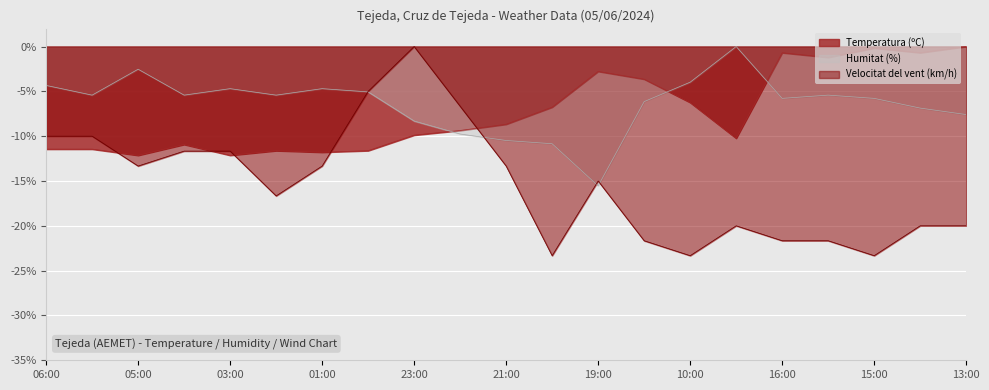

Is it true that Humitat (%) equals -10.3 at 16:00?

False